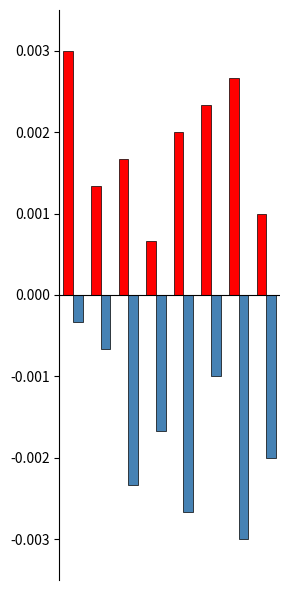

True or false: col_5 has a value of 0.0 at 3.

False